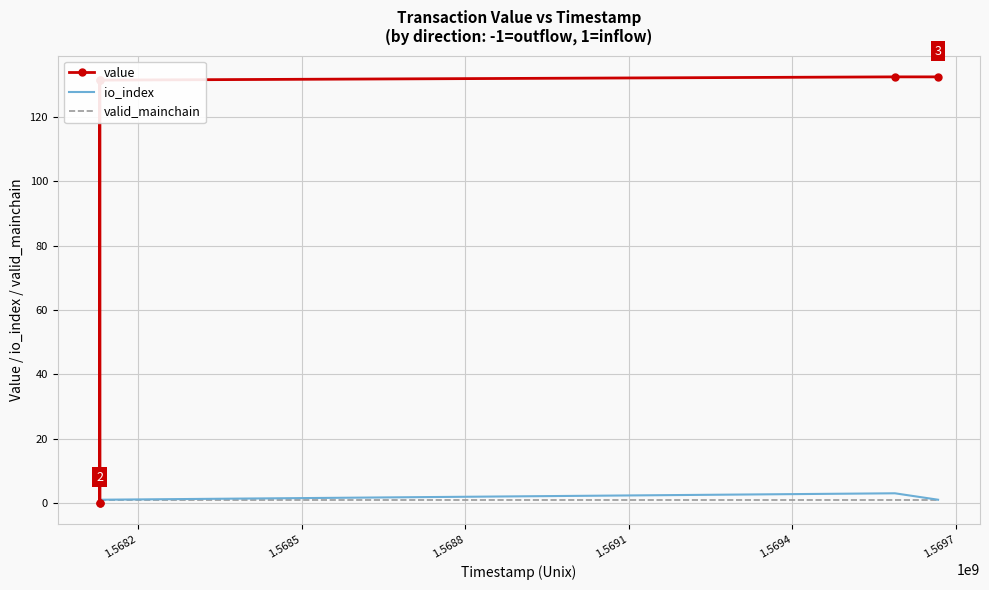

Which series has the largest total across all categories?

value